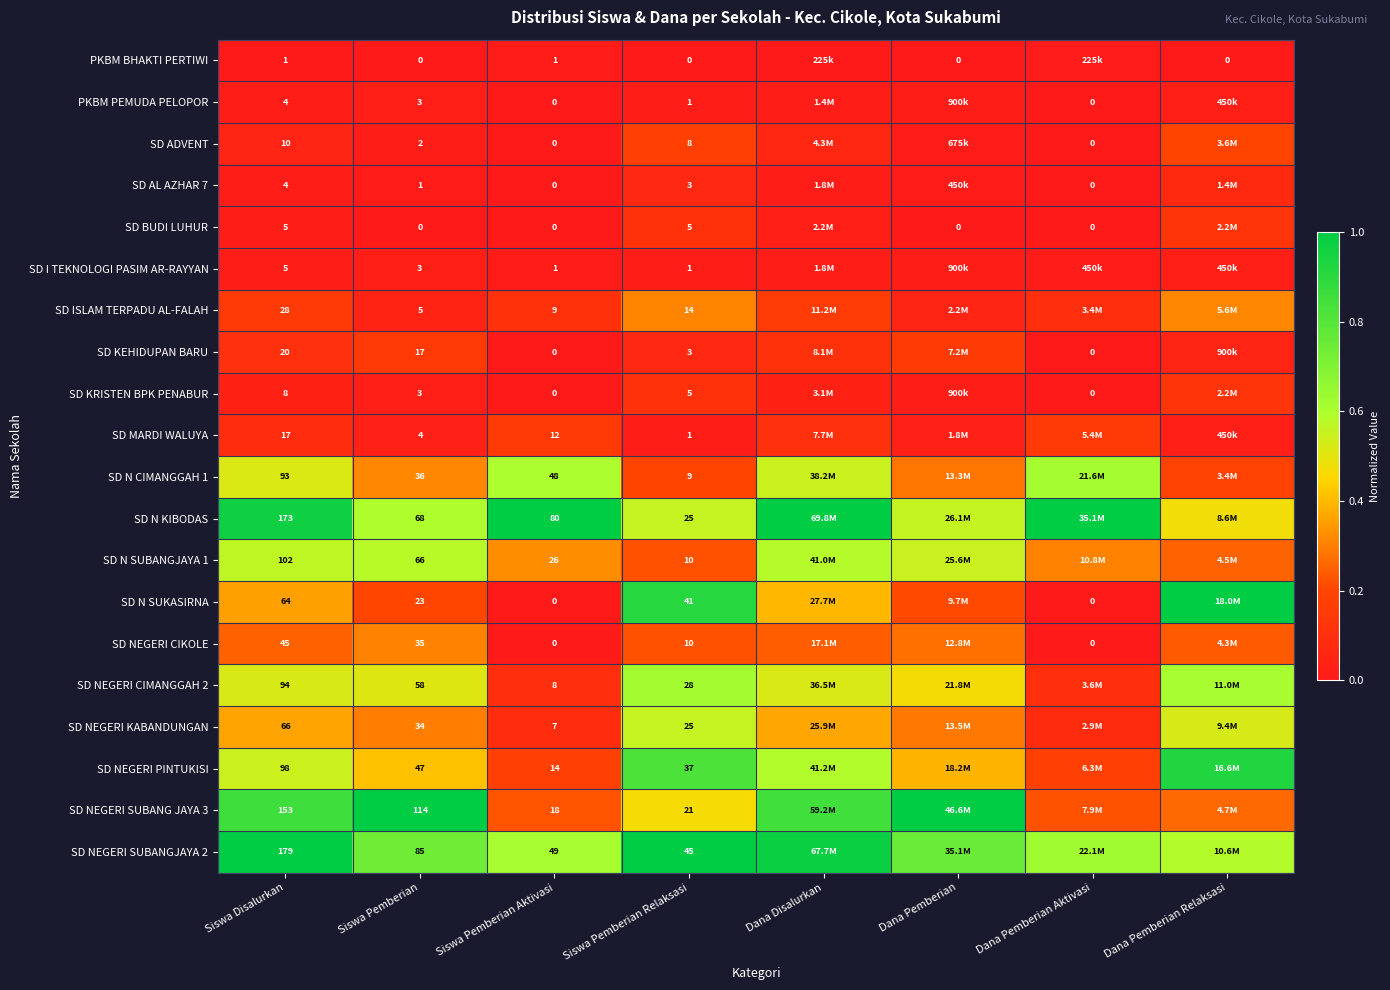

The value of SD ADVENT at Dana Pemberian Relaksasi is 0.2. True or false?

True